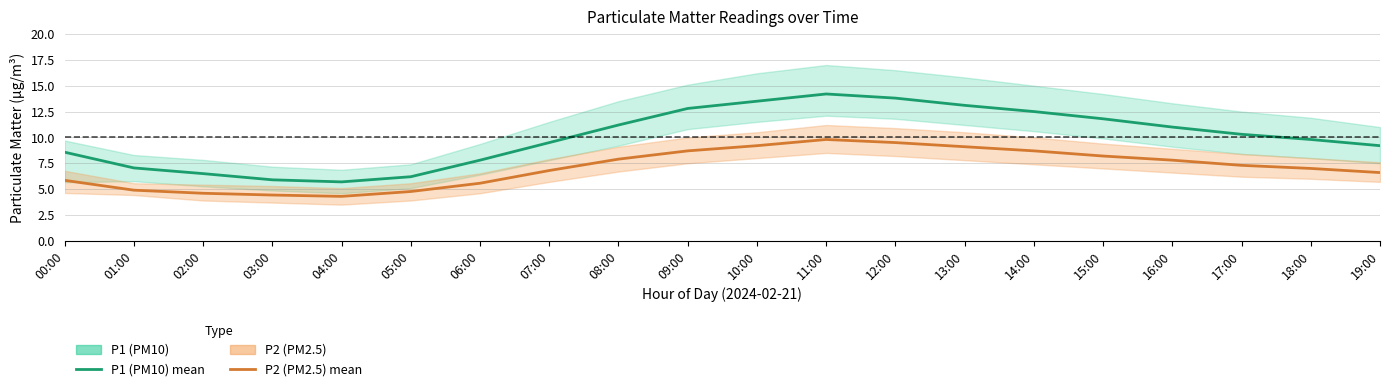

What is the label of the 6th point from the right?

14:00